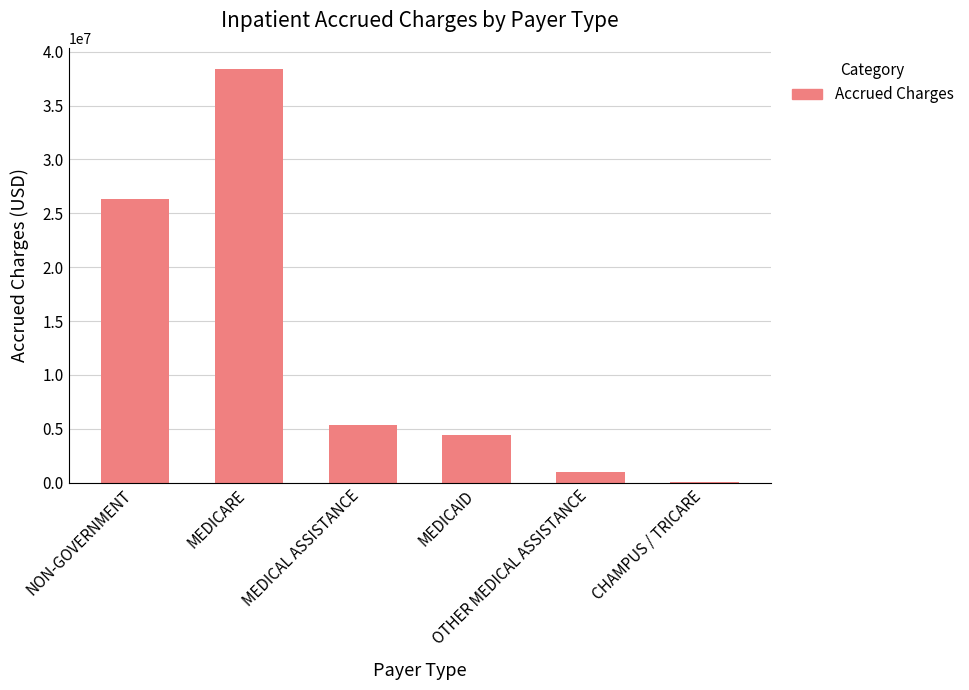

What is the maximum value shown in the chart?

38429316